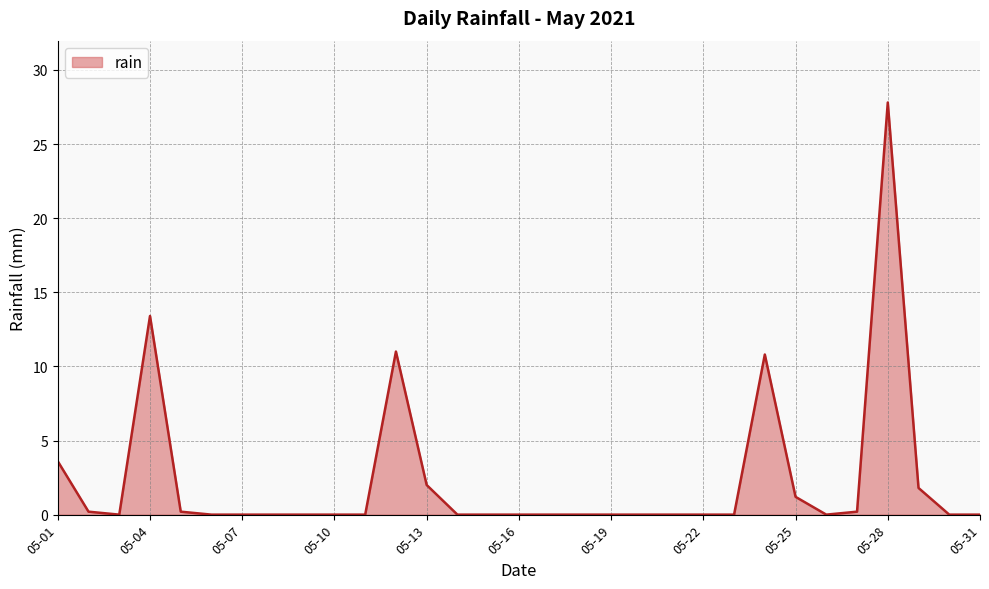

What is the maximum value shown in the chart?

27.8